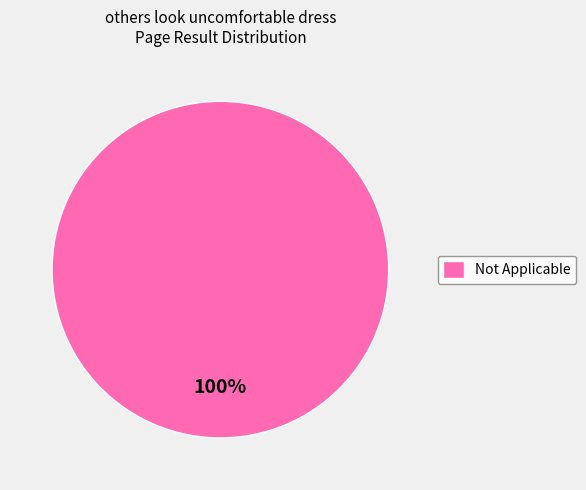

Rank the categories by value from highest to lowest.

Not Applicable